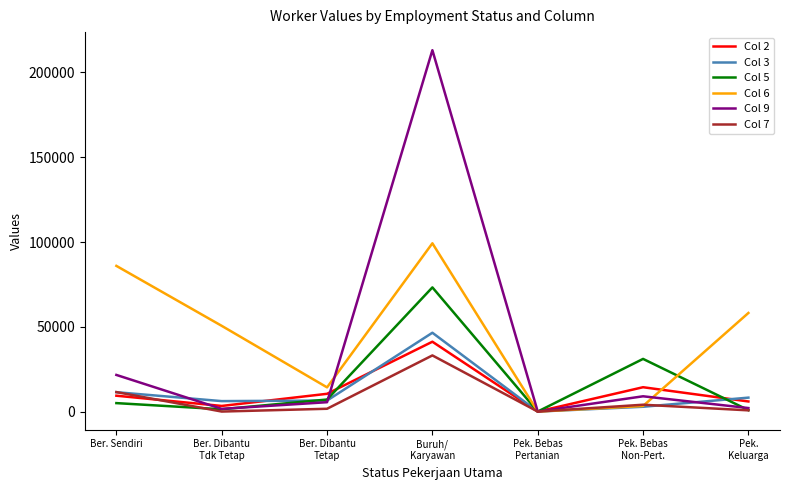

The Col 6 series shows 85928 at Ber. Sendiri. True or false?

True